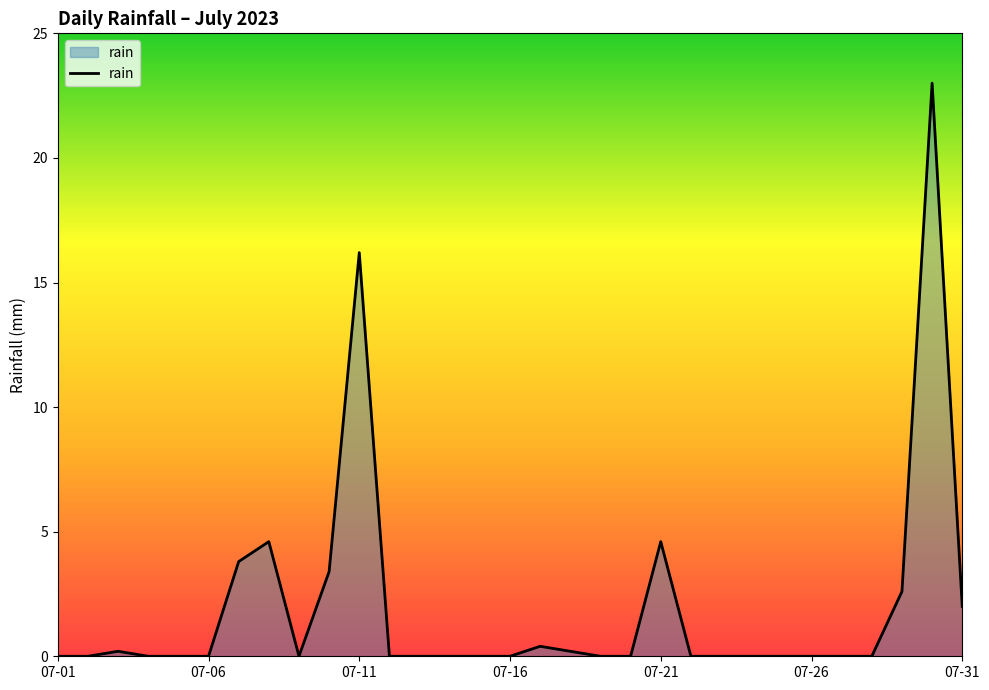

How many lines are shown in the chart?

1